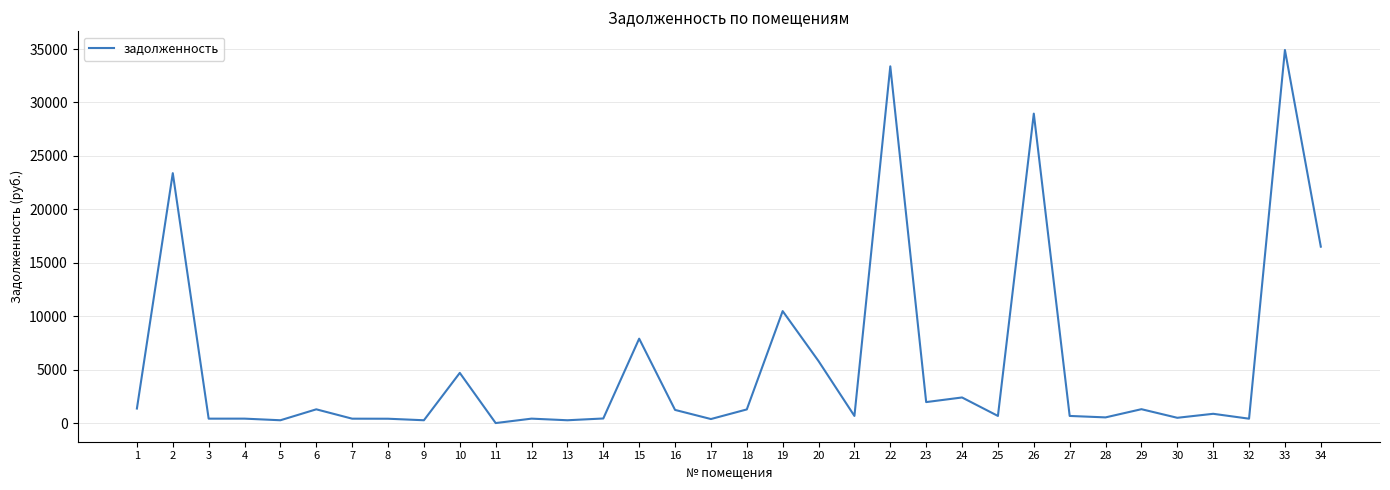

The value at 34 is 16506.1. True or false?

True